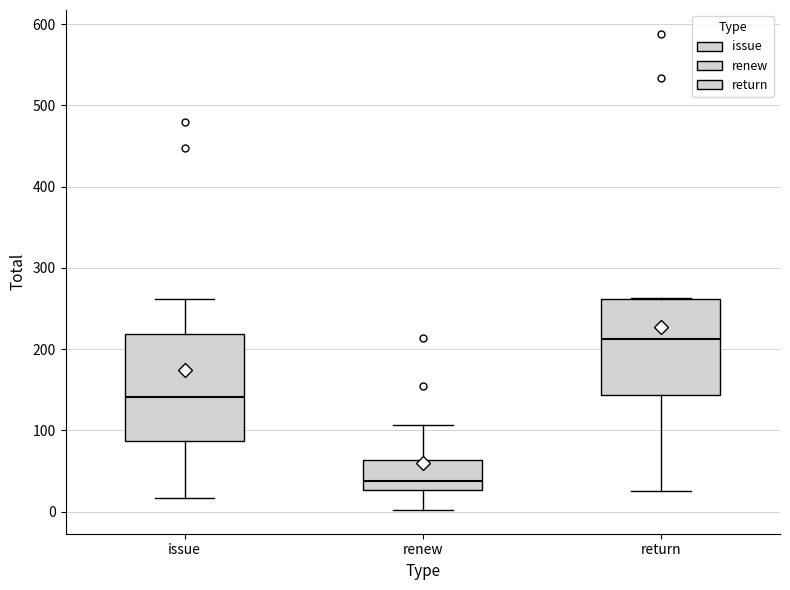

Reading left to right, transcribe this box plot: for each box, give where its median line is, the range the box spans, and where its two whiskers end, as read against the y-axis. The values are not printed on the chart, so give them approximately, as read against the axis.

issue: median 140, box 90 to 220, whiskers 20 to 260
renew: median 40, box 30 to 60, whiskers 0 to 110
return: median 210, box 140 to 260, whiskers 30 to 260